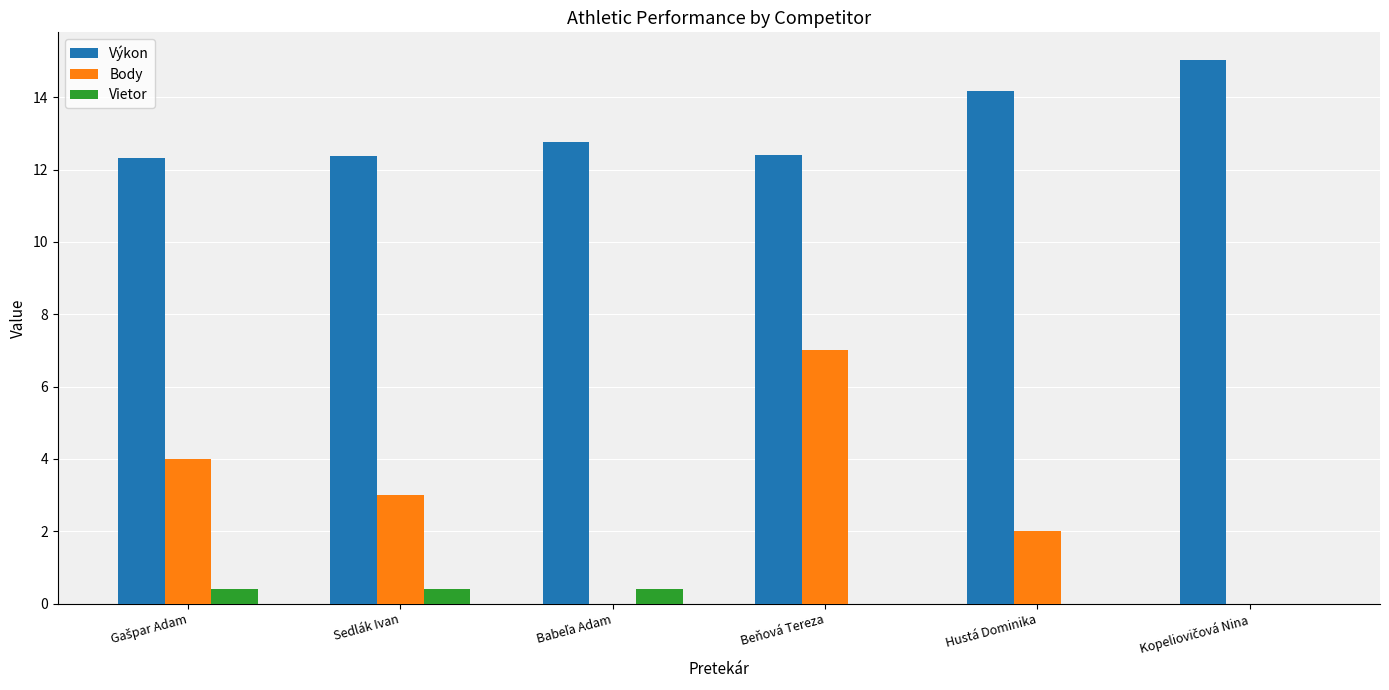

What is the sum of all Vietor values?

1.2